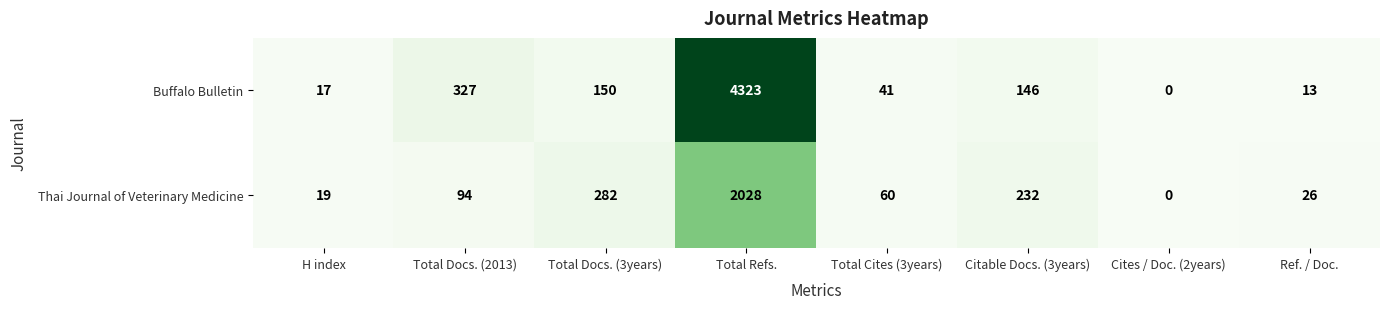

Where does the Buffalo Bulletin series first go above 146?

Total Docs. (2013)